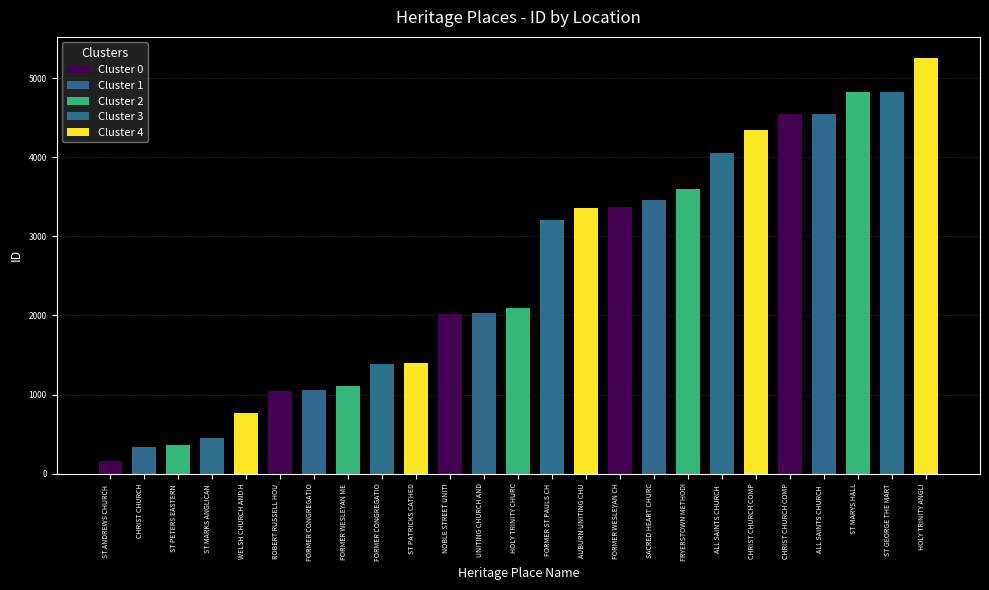

Which series changed the most between ST ANDREWS CHURCH  and ST MARKS ANGLICAN ?

Cluster 3